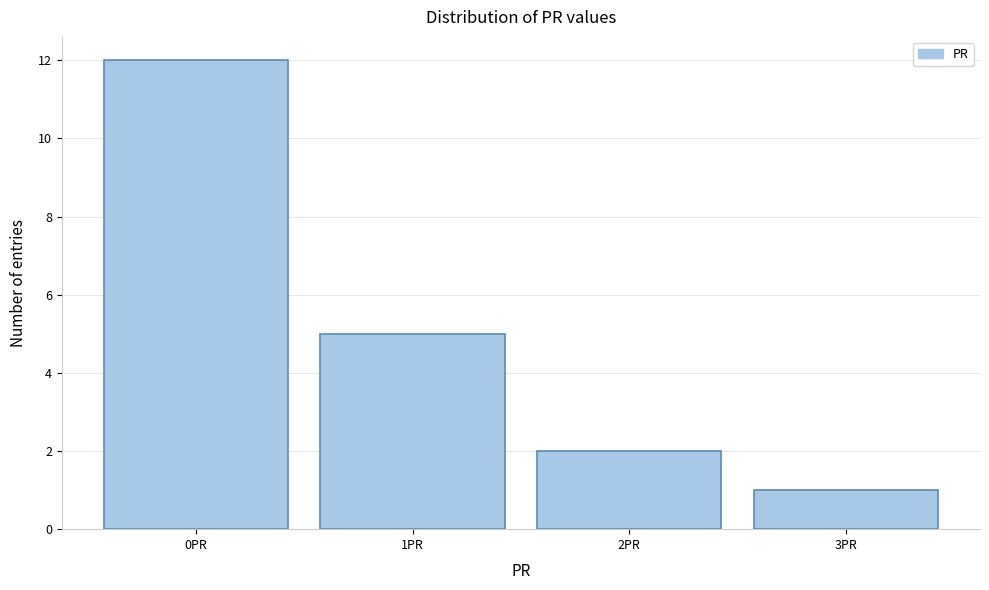

Reading right to left, list all the values displayed in this chart.

1	2	5	12